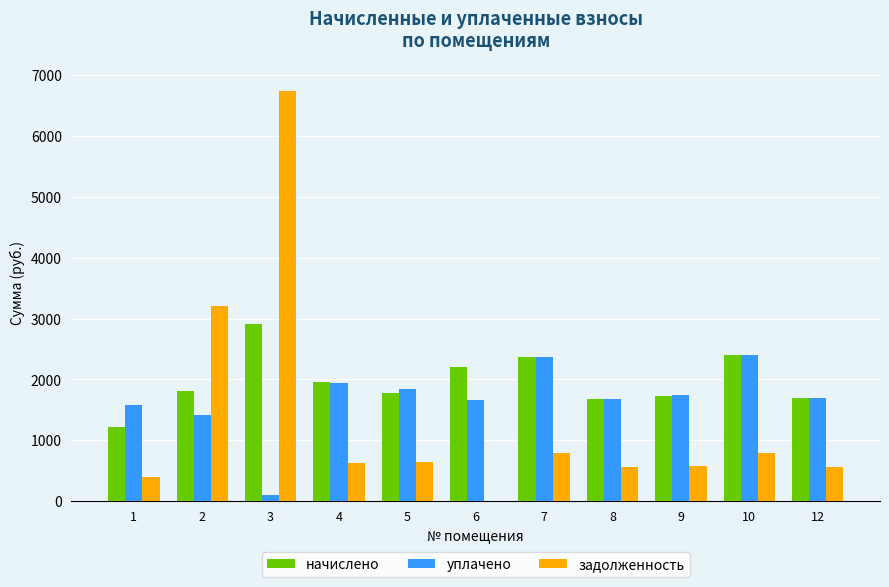

The value of начислено at 3 is 4339.1. True or false?

False